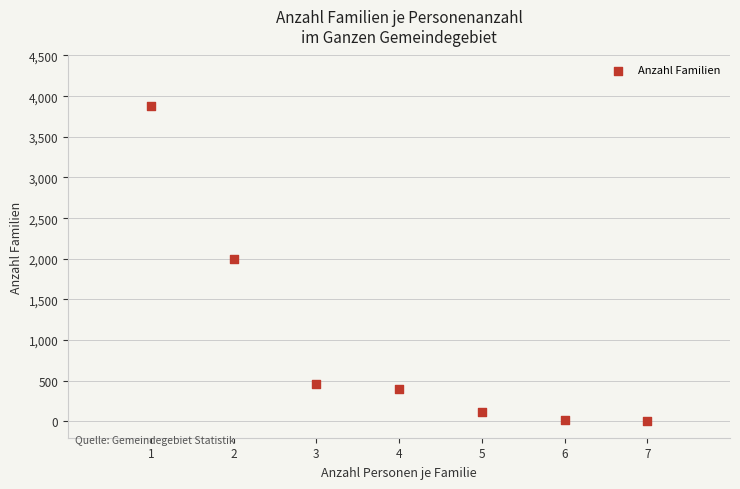

What Y value in the scatter plot is closest to 1941?

1996